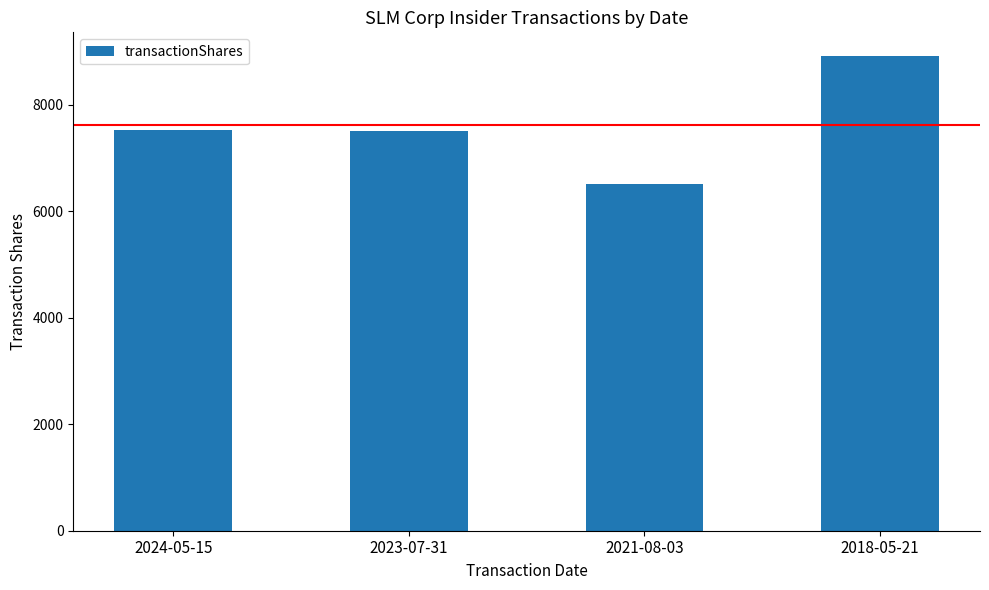

What is the label of the 3rd bar from the left?

2021-08-03